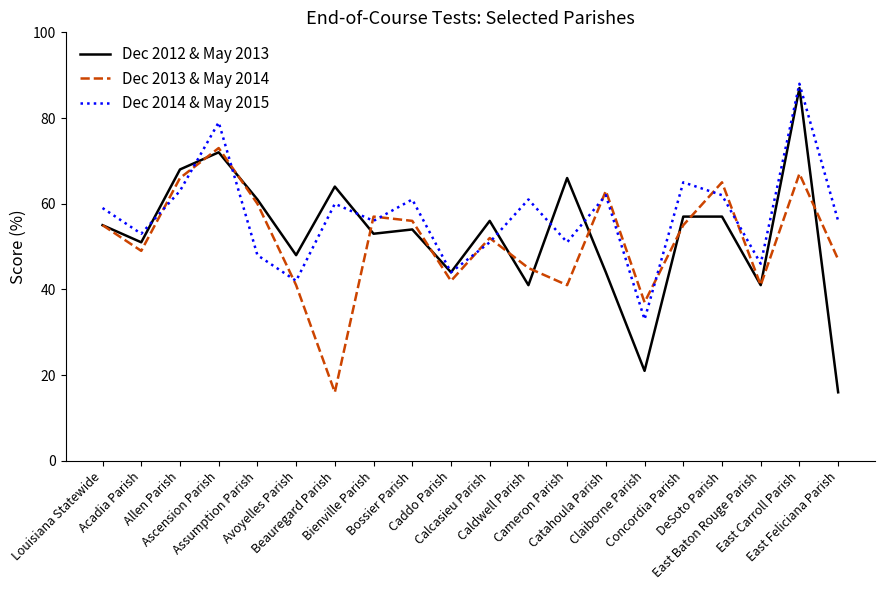

After their last crossing, which series has the higher values: Dec 2014 & May 2015 or Dec 2012 & May 2013?

Dec 2014 & May 2015